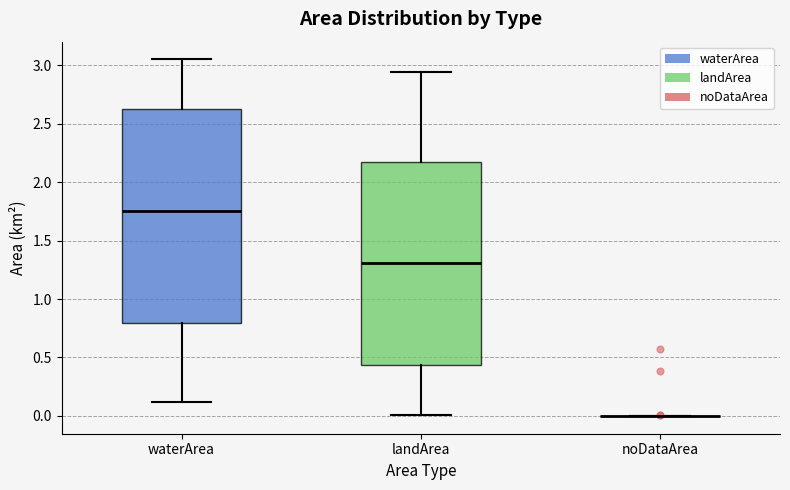

Reading left to right, transcribe this box plot: for each box, give where its median line is, the range the box spans, and where its two whiskers end, as read against the y-axis. The values are not printed on the chart, so give them approximately, as read against the axis.

waterArea: median 1.75, box 0.80 to 2.65, whiskers 0.10 to 3.05
landArea: median 1.30, box 0.45 to 2.15, whiskers 0.00 to 2.95
noDataArea: box collapsed to a line at 0.00, whiskers 0.00 to 0.00